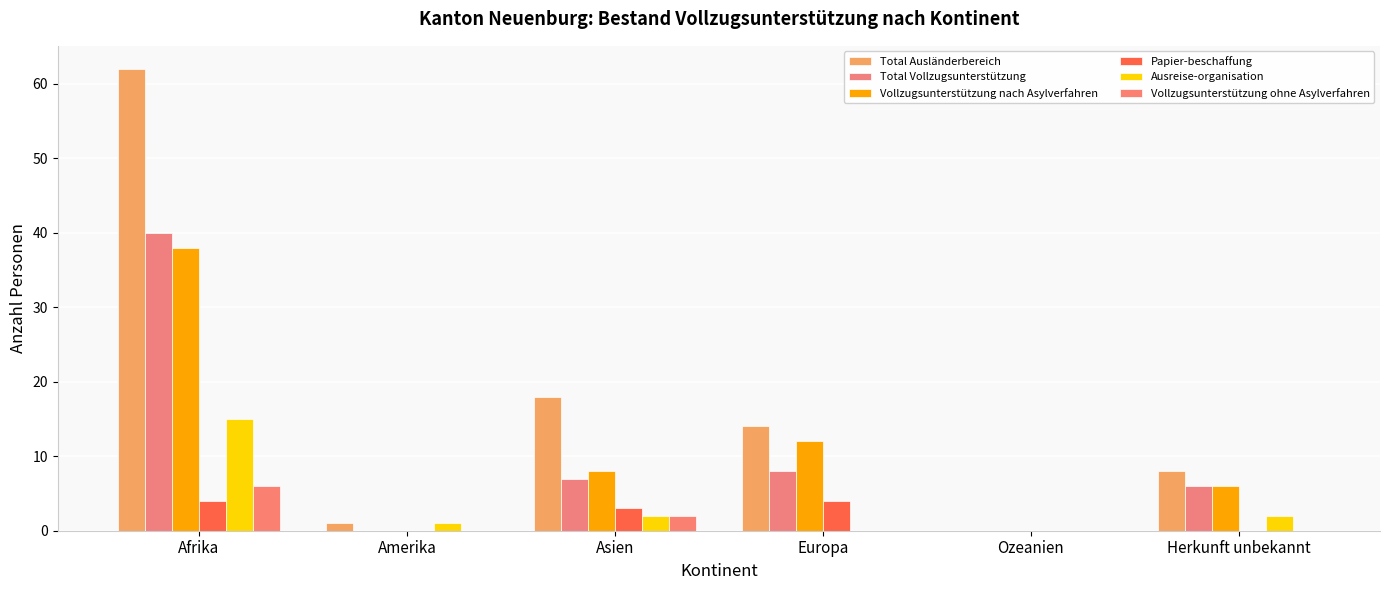

Reading left to right, list all the values displayed in this chart.

Total Ausländerbereich: Afrika=62	Amerika=1	Asien=18	Europa=14	Ozeanien=0	Herkunft unbekannt=8
Total Vollzugsunterstützung: Afrika=40	Amerika=0	Asien=7	Europa=8	Ozeanien=0	Herkunft unbekannt=6
Vollzugsunterstützung nach Asylverfahren: Afrika=38	Amerika=0	Asien=8	Europa=12	Ozeanien=0	Herkunft unbekannt=6
Papier-beschaffung: Afrika=4	Amerika=0	Asien=3	Europa=4	Ozeanien=0	Herkunft unbekannt=0
Ausreise-organisation: Afrika=15	Amerika=1	Asien=2	Europa=0	Ozeanien=0	Herkunft unbekannt=2
Vollzugsunterstützung ohne Asylverfahren: Afrika=6	Amerika=0	Asien=2	Europa=0	Ozeanien=0	Herkunft unbekannt=0